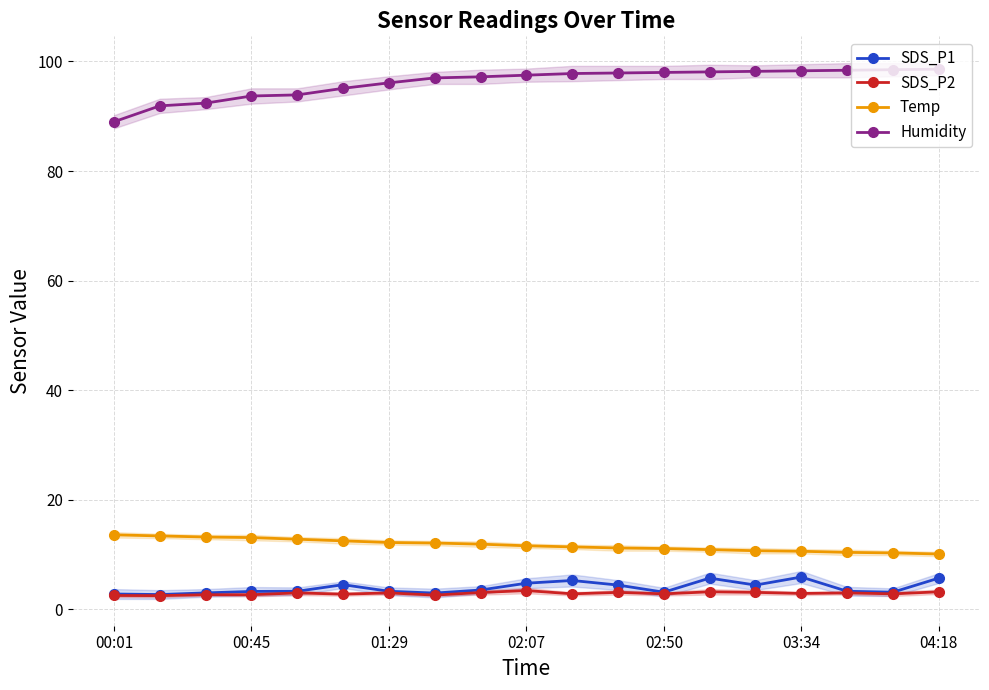

What are all the series names shown in the legend?

SDS_P1, SDS_P2, Temp, Humidity